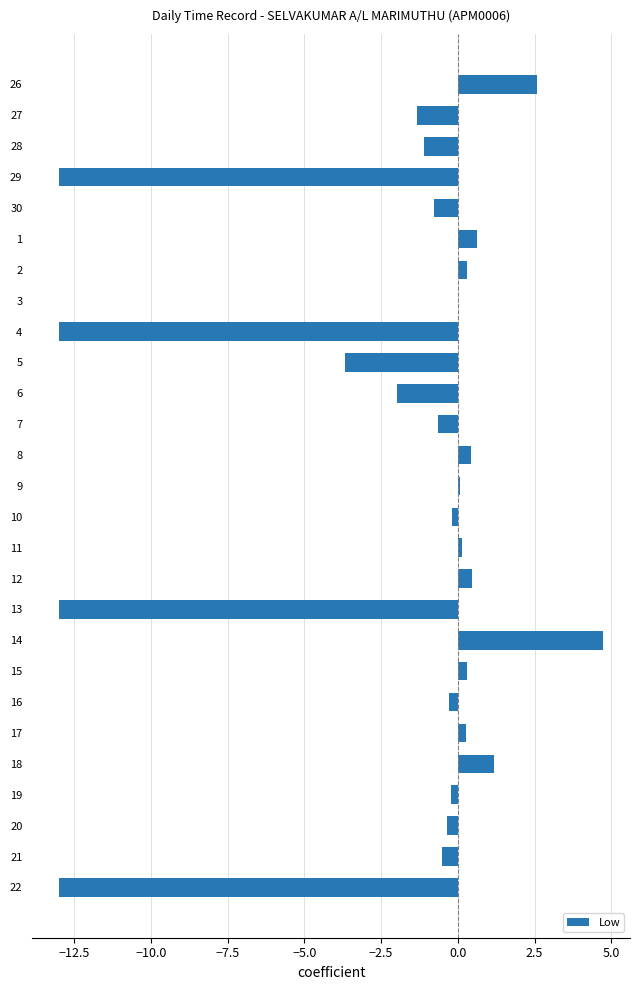

The value at 21 is -0.5. True or false?

True